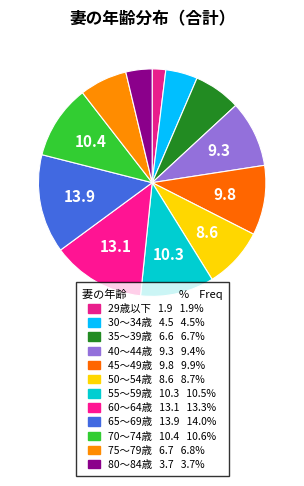

How many slices are in this pie chart?

12